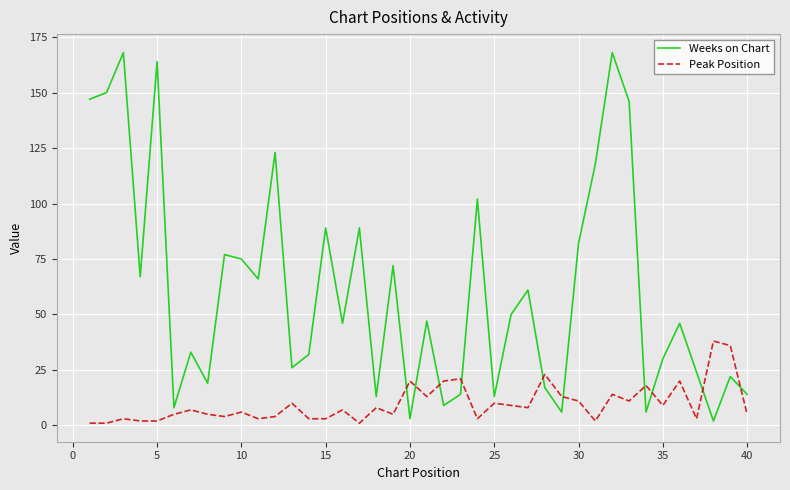

List the series in order of their peak value, lowest first.

Peak Position, Weeks on Chart